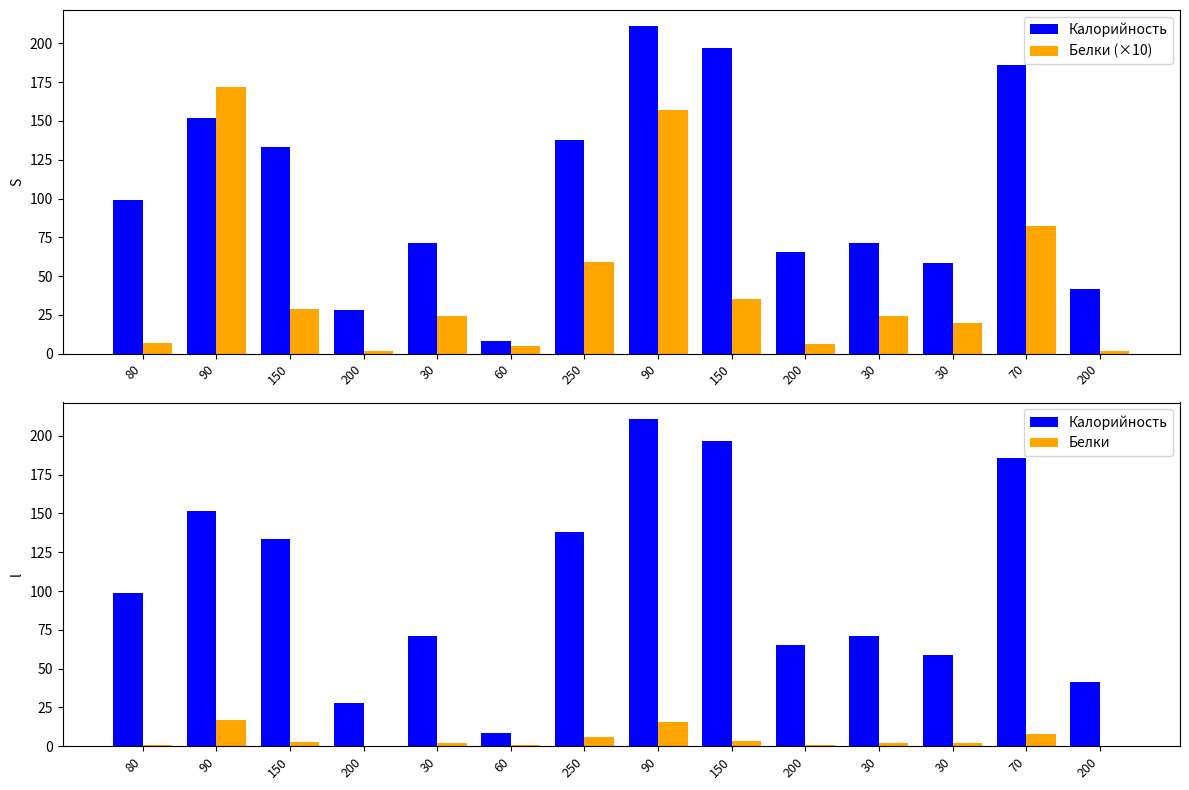

True or false: Белки has a value of 0.8 at 30.

False